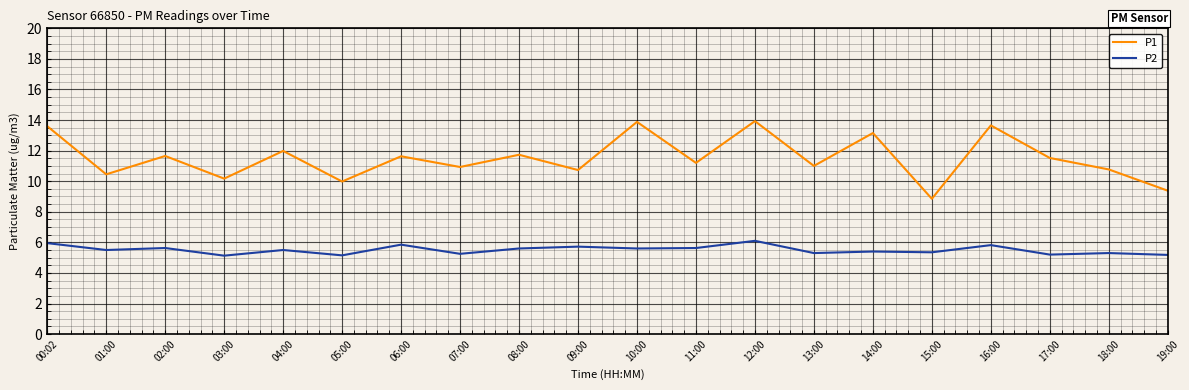

What position from the right is 15:00?

5